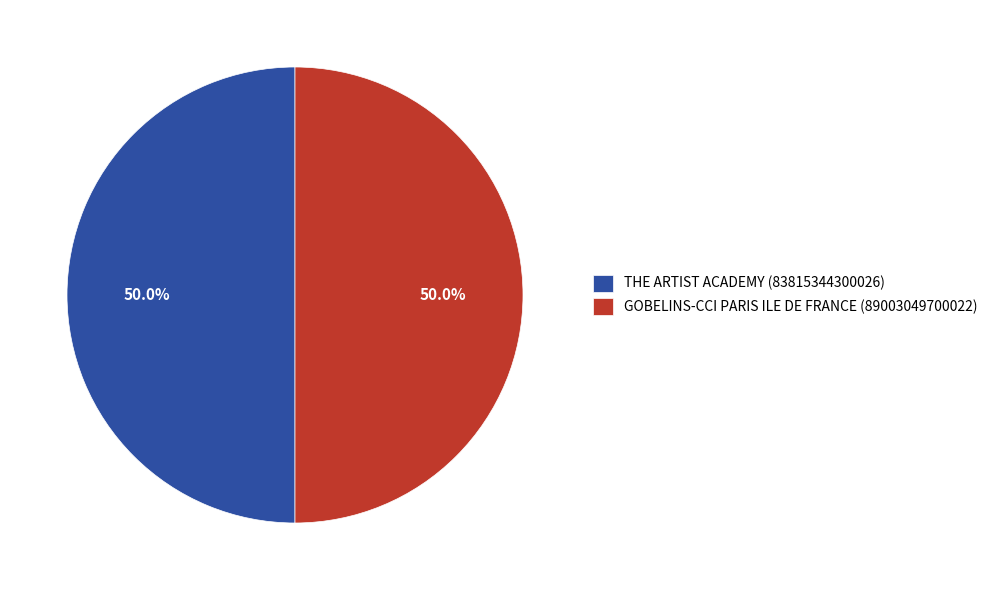

To the nearest percent, what is the average slice percentage?

50%